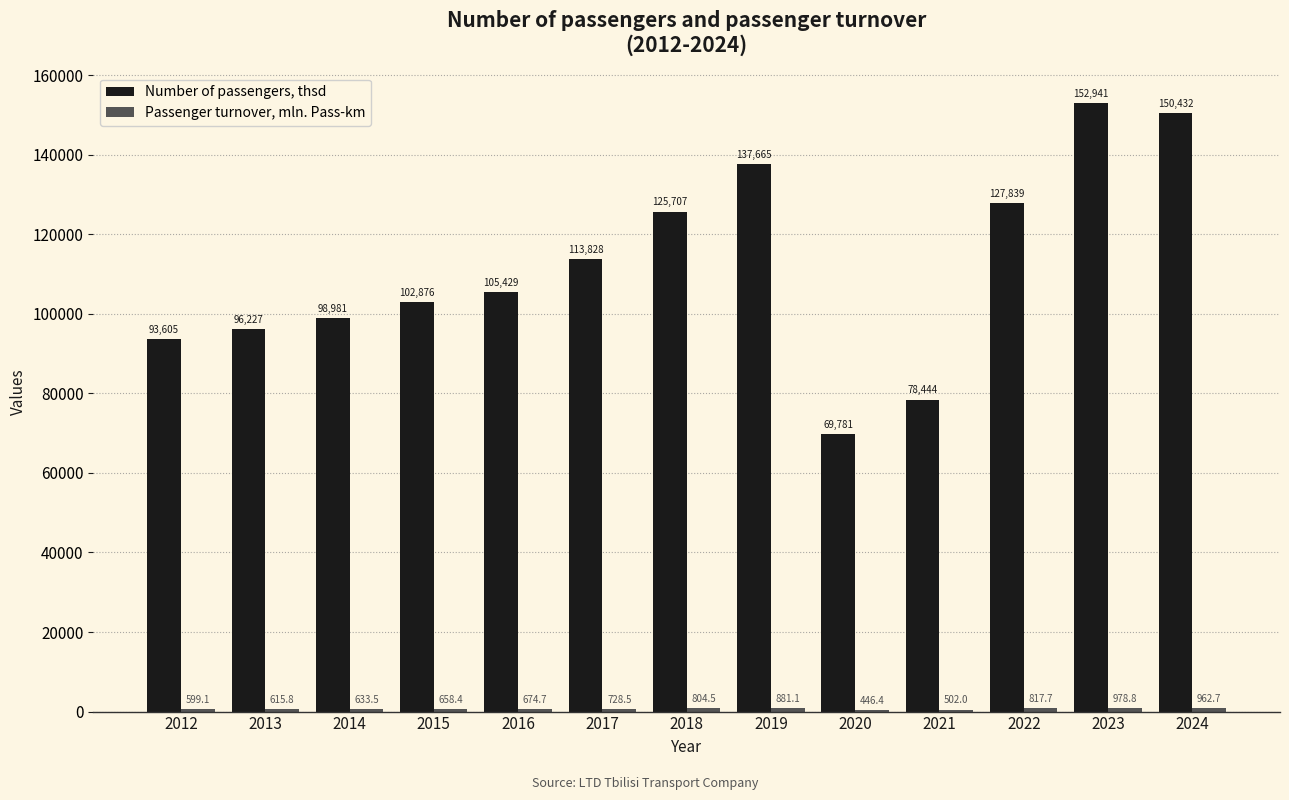

Read the Number of passengers, thsd value at 2013.

96226.7